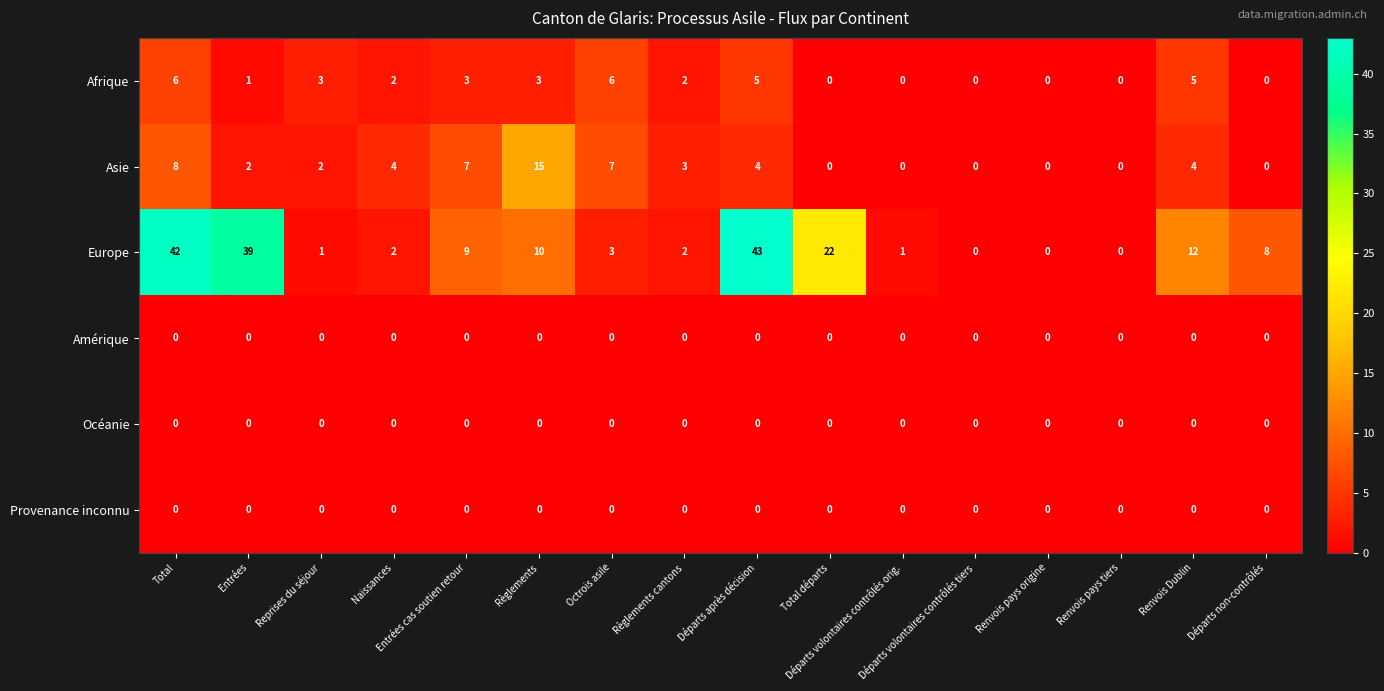

What is the maximum value for Afrique?

6